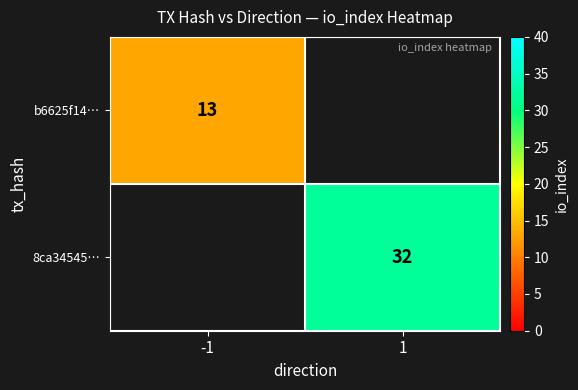

The value of 8ca34545… at 1 is 32. True or false?

True